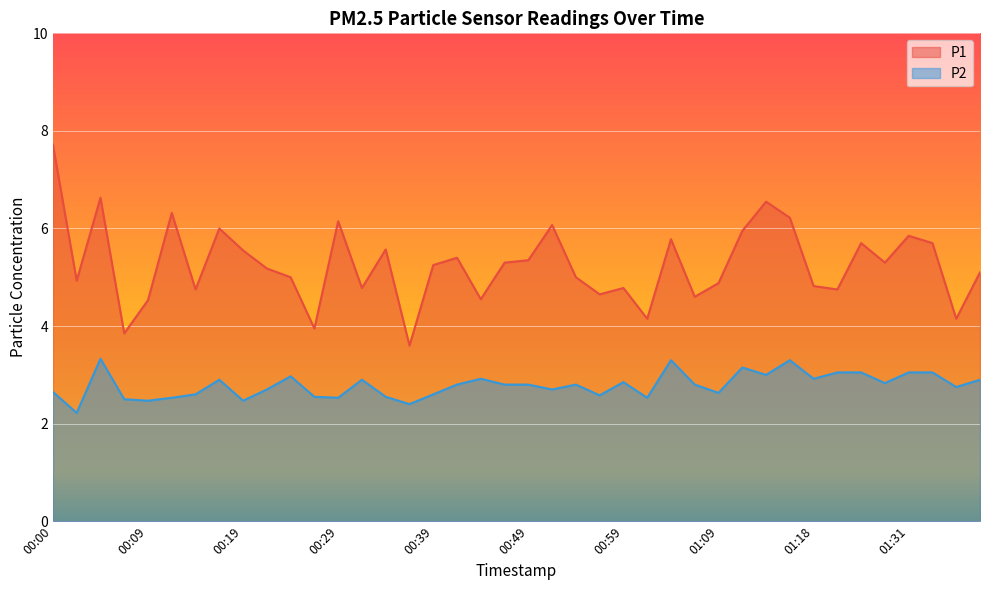

True or false: P2 and P1 intersect in this chart.

False